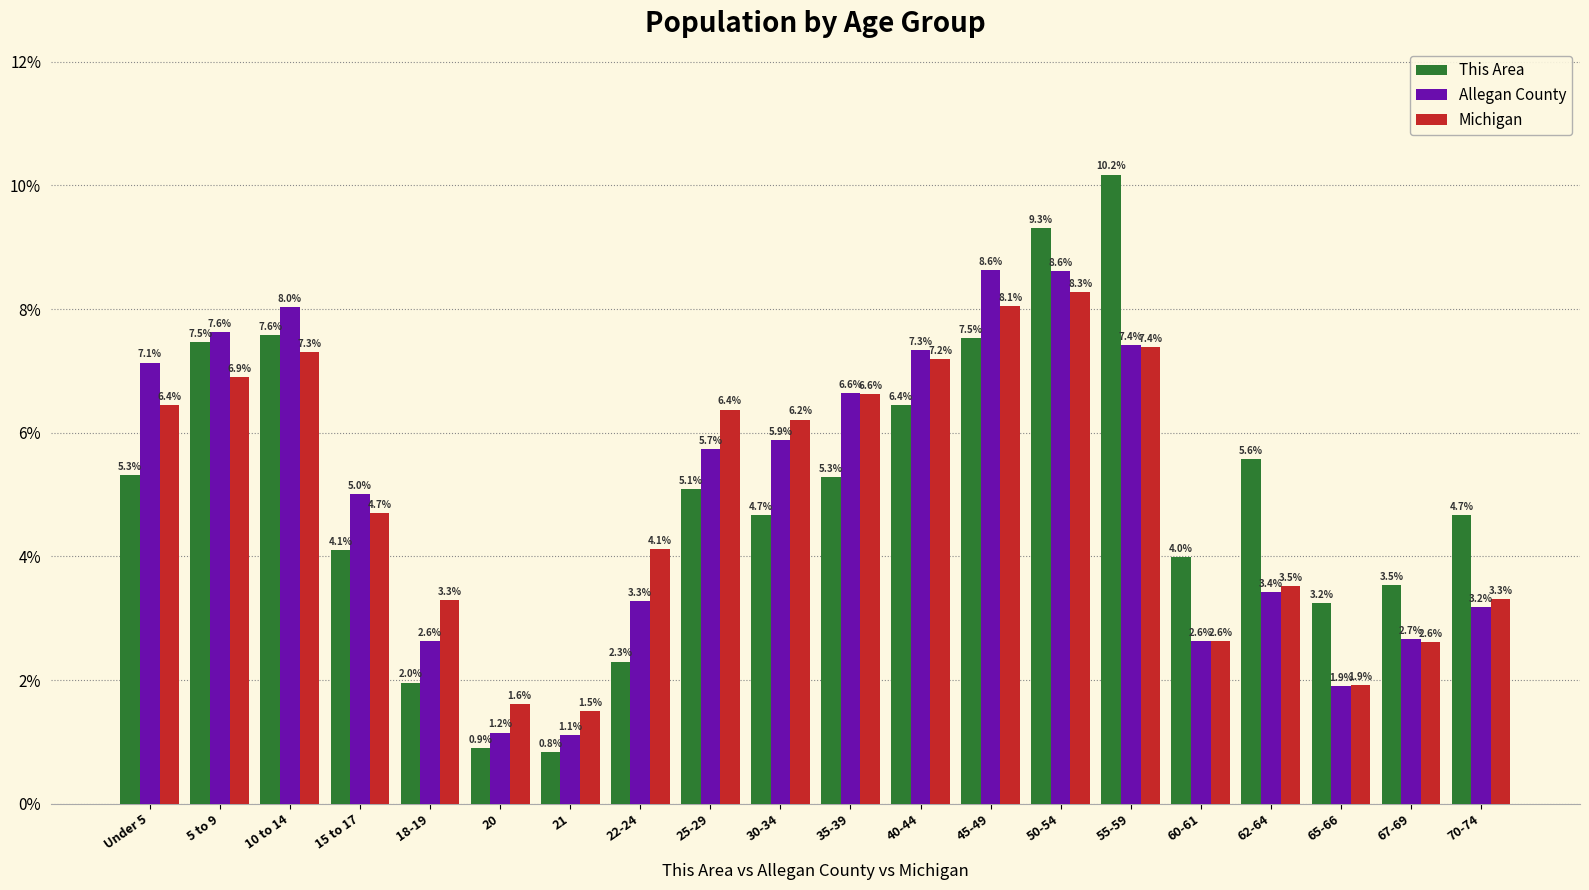

Reading right to left, what are all the values shown in this chart?

This Area: 70-74=4.7	67-69=3.5	65-66=3.2	62-64=5.6	60-61=4.0	55-59=10.2	50-54=9.3	45-49=7.5	40-44=6.4	35-39=5.3	30-34=4.7	25-29=5.1	22-24=2.3	21=0.8	20=0.9	18-19=2.0	15 to 17=4.1	10 to 14=7.6	5 to 9=7.5	Under 5=5.3
Allegan County: 70-74=3.2	67-69=2.7	65-66=1.9	62-64=3.4	60-61=2.6	55-59=7.4	50-54=8.6	45-49=8.6	40-44=7.3	35-39=6.6	30-34=5.9	25-29=5.7	22-24=3.3	21=1.1	20=1.2	18-19=2.6	15 to 17=5.0	10 to 14=8.0	5 to 9=7.6	Under 5=7.1
Michigan: 70-74=3.3	67-69=2.6	65-66=1.9	62-64=3.5	60-61=2.6	55-59=7.4	50-54=8.3	45-49=8.1	40-44=7.2	35-39=6.6	30-34=6.2	25-29=6.4	22-24=4.1	21=1.5	20=1.6	18-19=3.3	15 to 17=4.7	10 to 14=7.3	5 to 9=6.9	Under 5=6.4